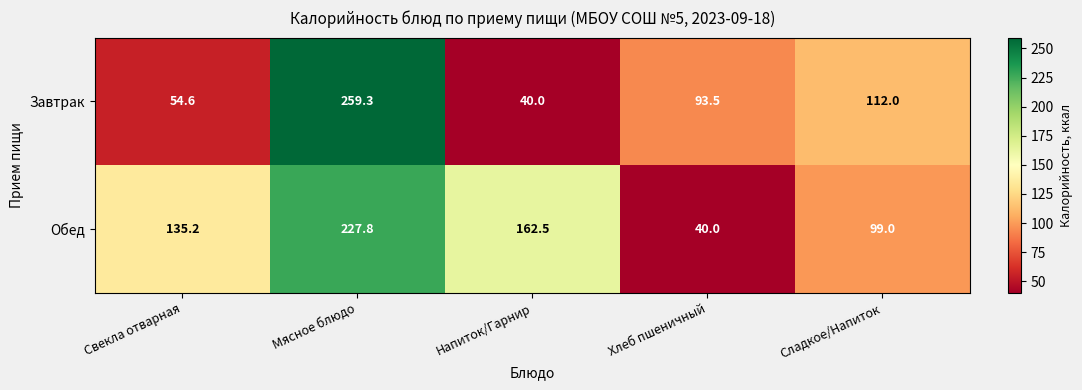

Is it true that Обед equals 227.8 at Мясное блюдо?

True